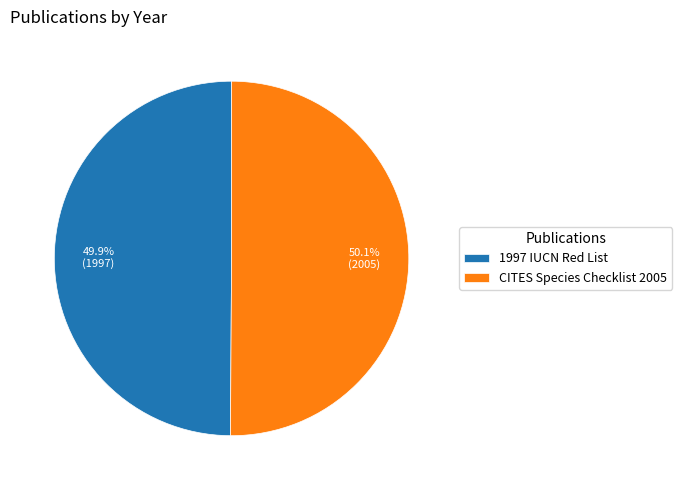

Does any single category account for the majority?

Yes